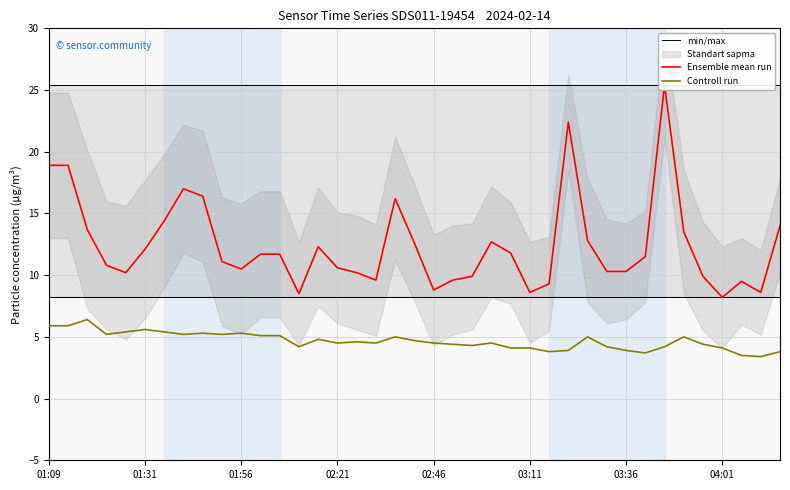

How many interior local valleys does the Controll run series have?

10